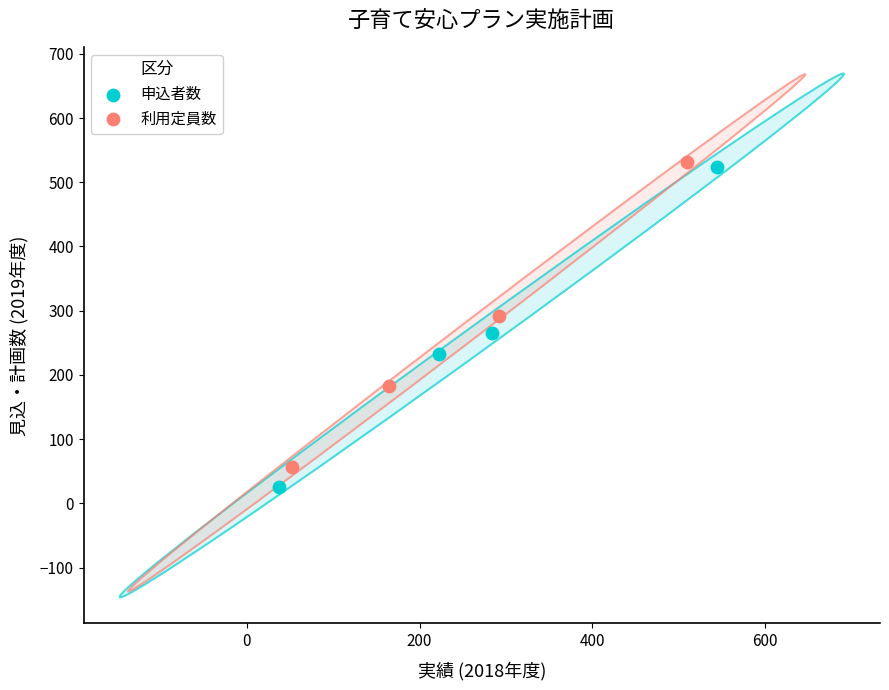

Which series contains the highest Y value?

利用定員数